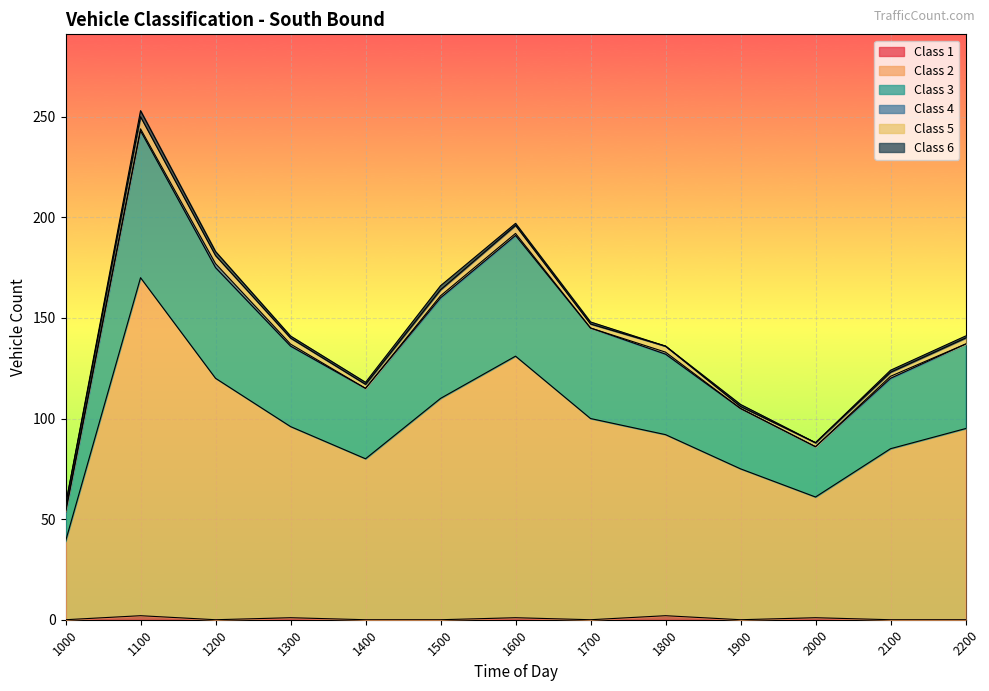

At which category is the sum across all series the highest?

1100